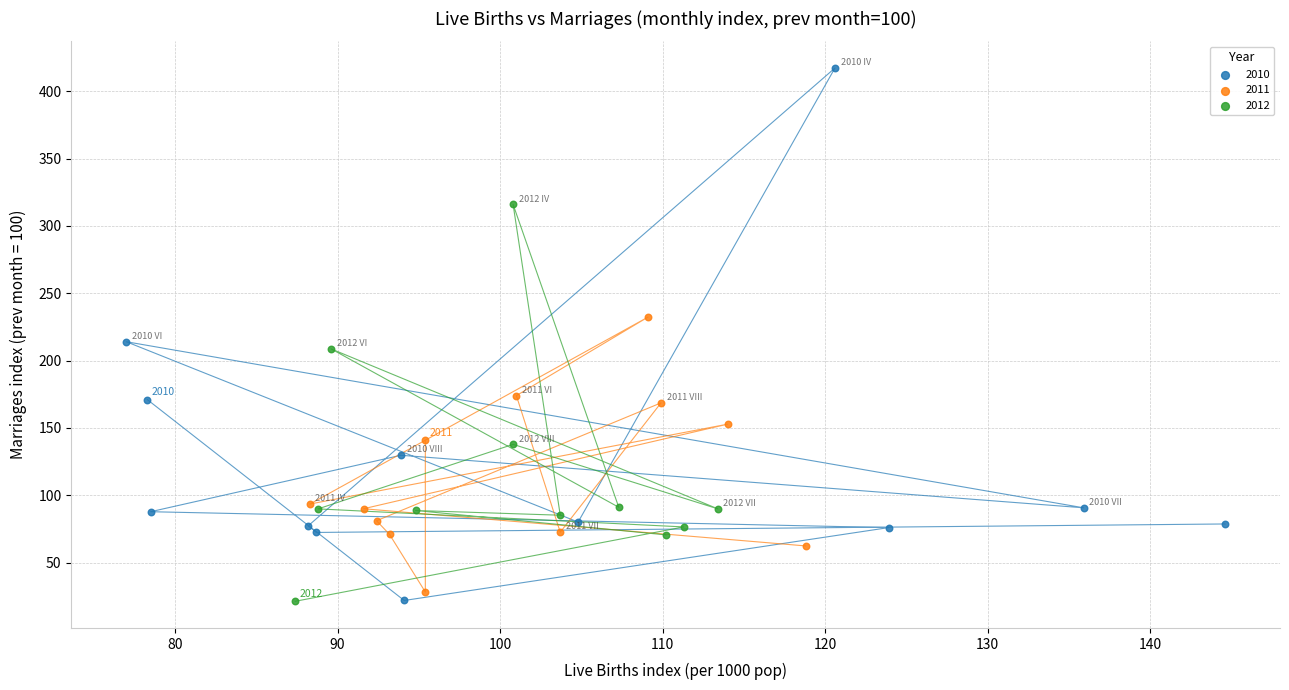

Which series contains the highest Y value?

2010